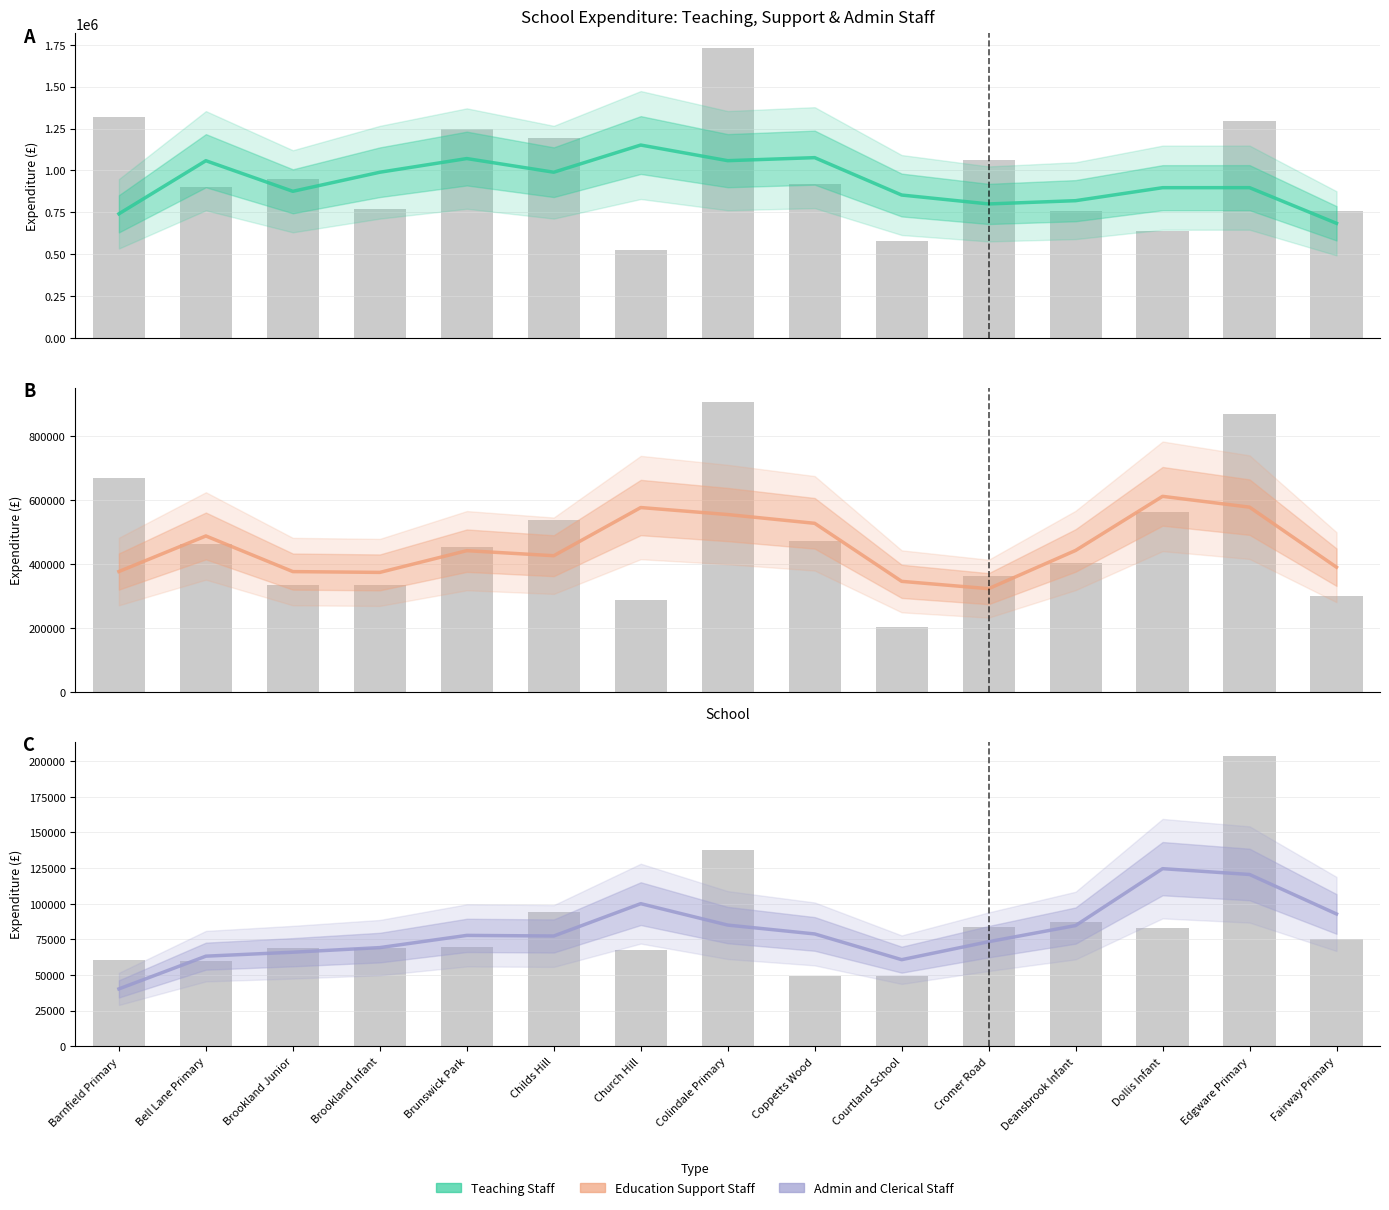

List the labels in order of Education Support Staff value, largest first.

Dollis Infant, Edgware Primary, Church Hill, Colindale Primary, Coppetts Wood, Bell Lane Primary, Deansbrook Infant, Brunswick Park, Childs Hill, Fairway Primary, Barnfield Primary, Brookland Junior, Brookland Infant, Courtland School, Cromer Road